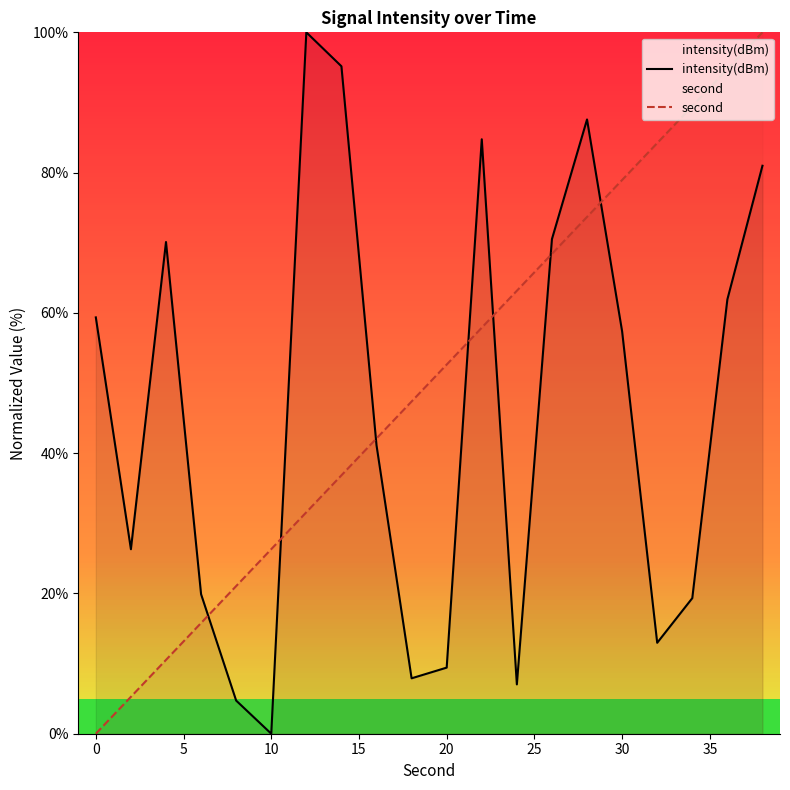

What are all the series names shown in the legend?

intensity(dBm), second